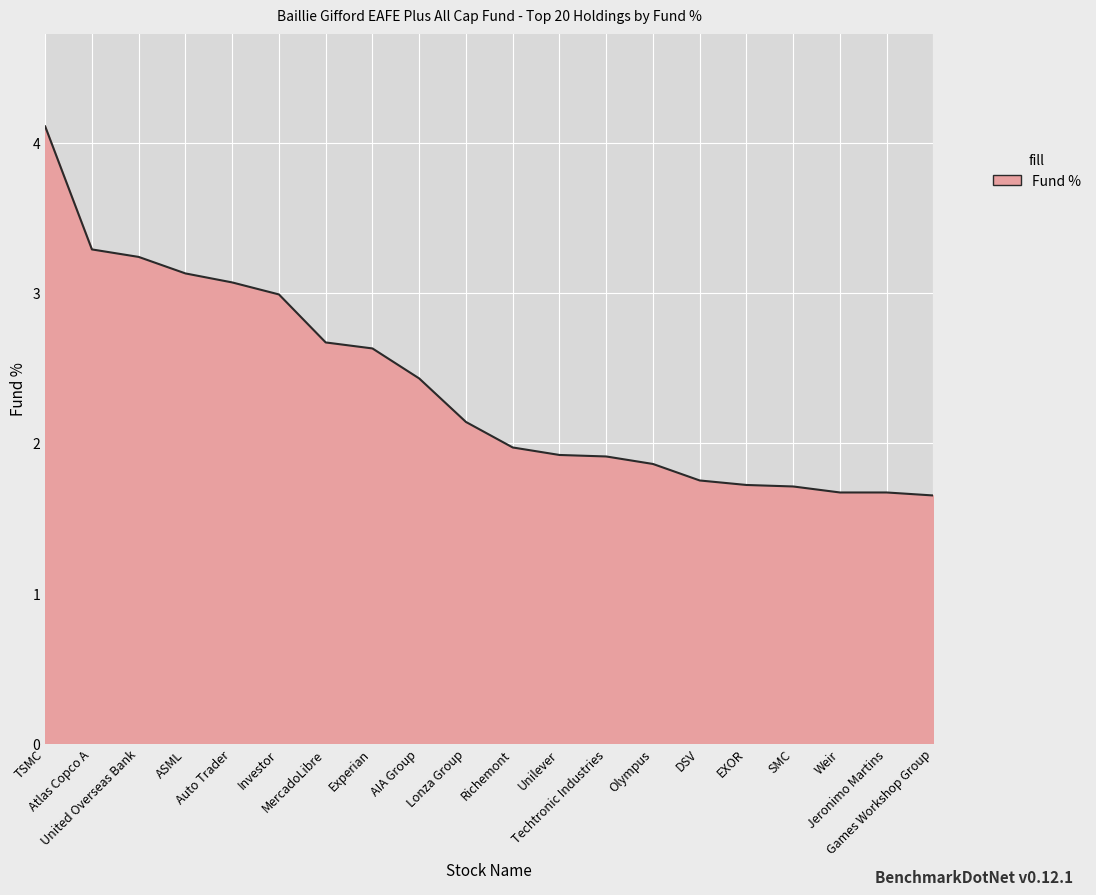

The value at Lonza Group is 2.1. True or false?

True